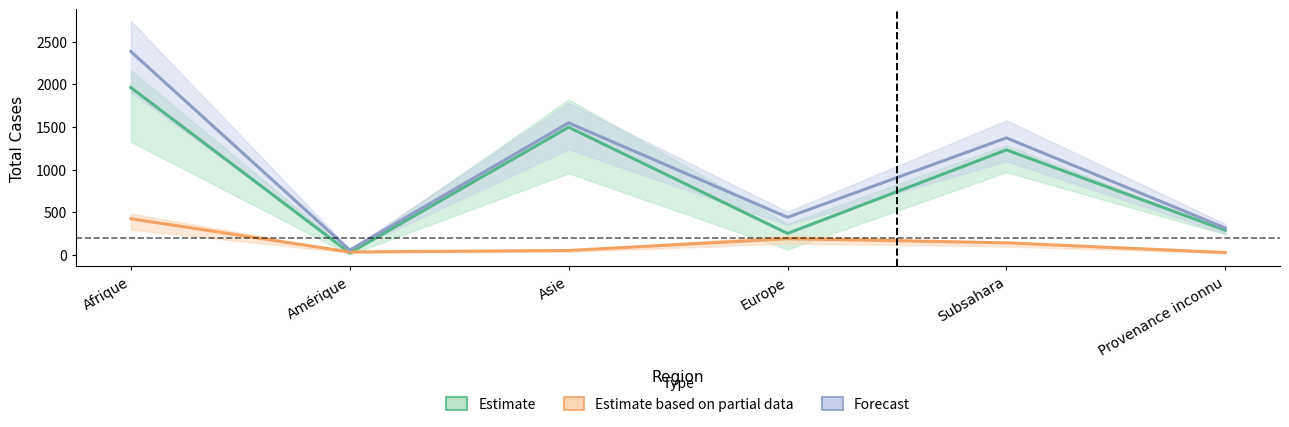

Between Europe and Subsahara, which is larger?

Subsahara